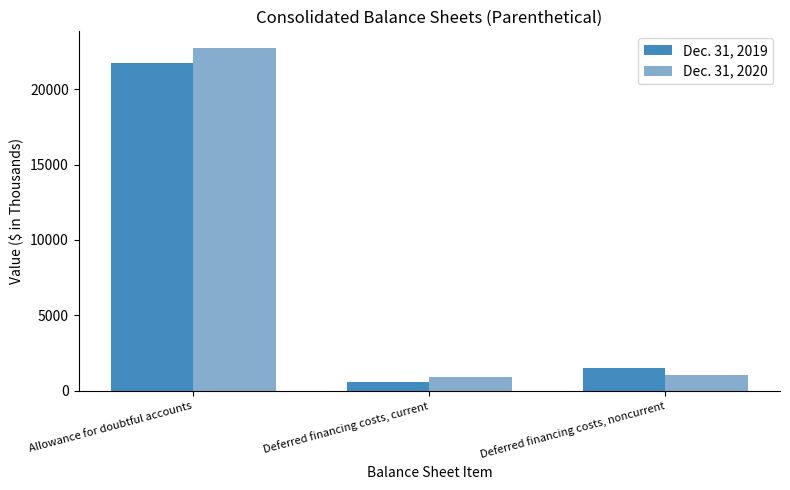

At how many categories does at least one series exceed 19319?

1